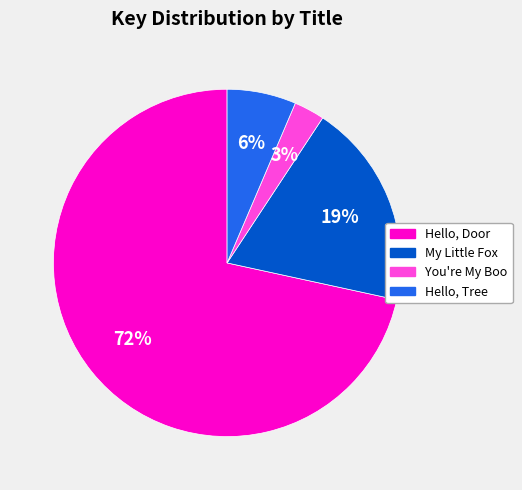

Which slice is the largest?

Hello, Door